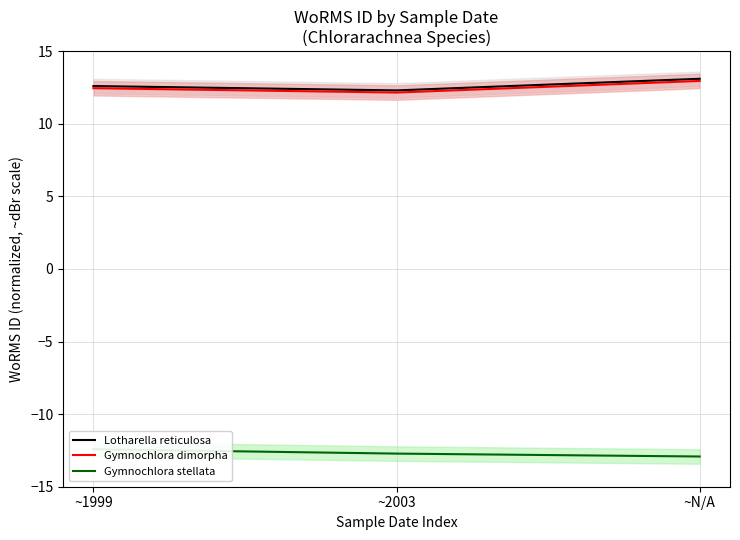

What is the difference between the maximum and minimum values in the Gymnochlora stellata series?

0.5